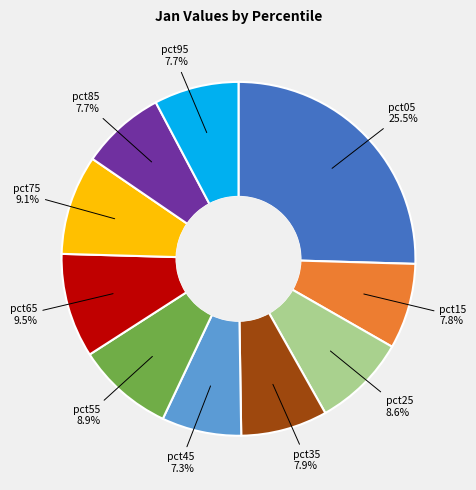

Is there any slice that represents more than half of the pie?

No